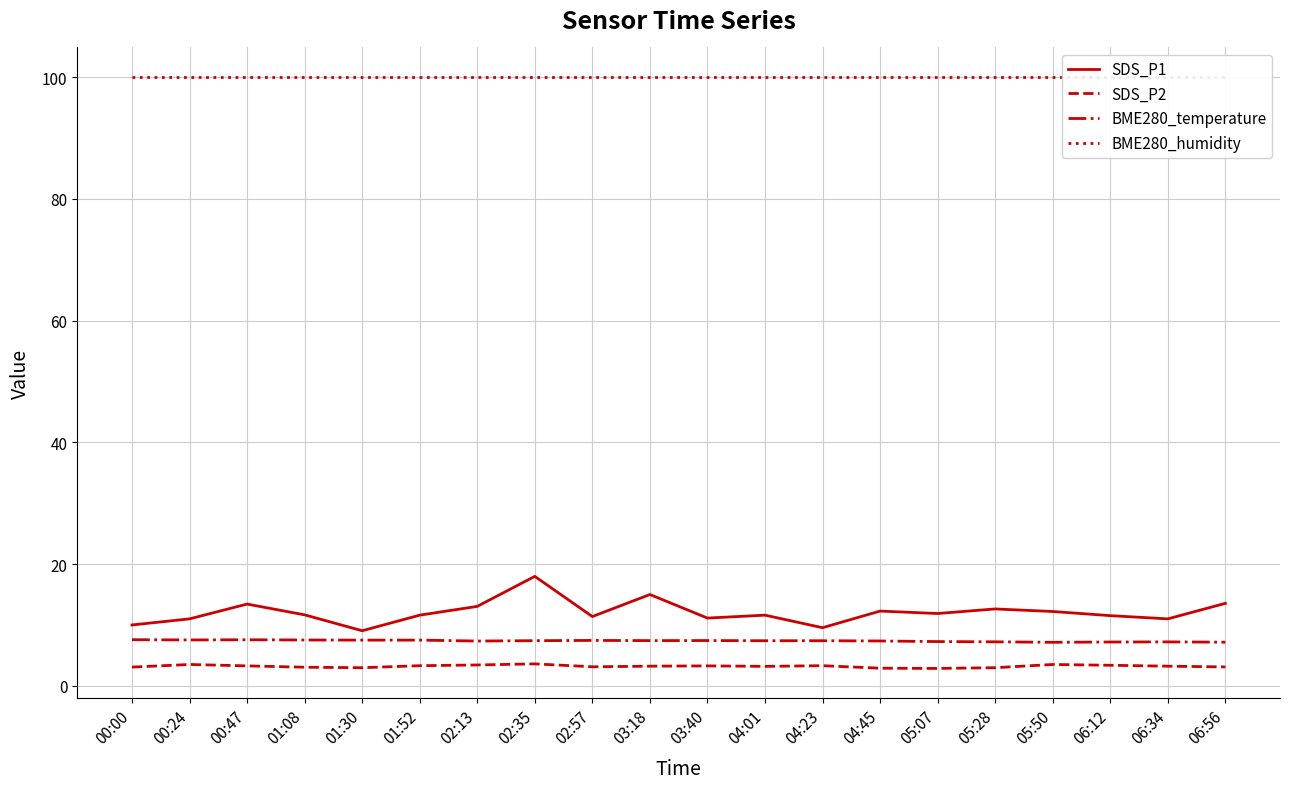

Which series has the largest total across all categories?

BME280_humidity